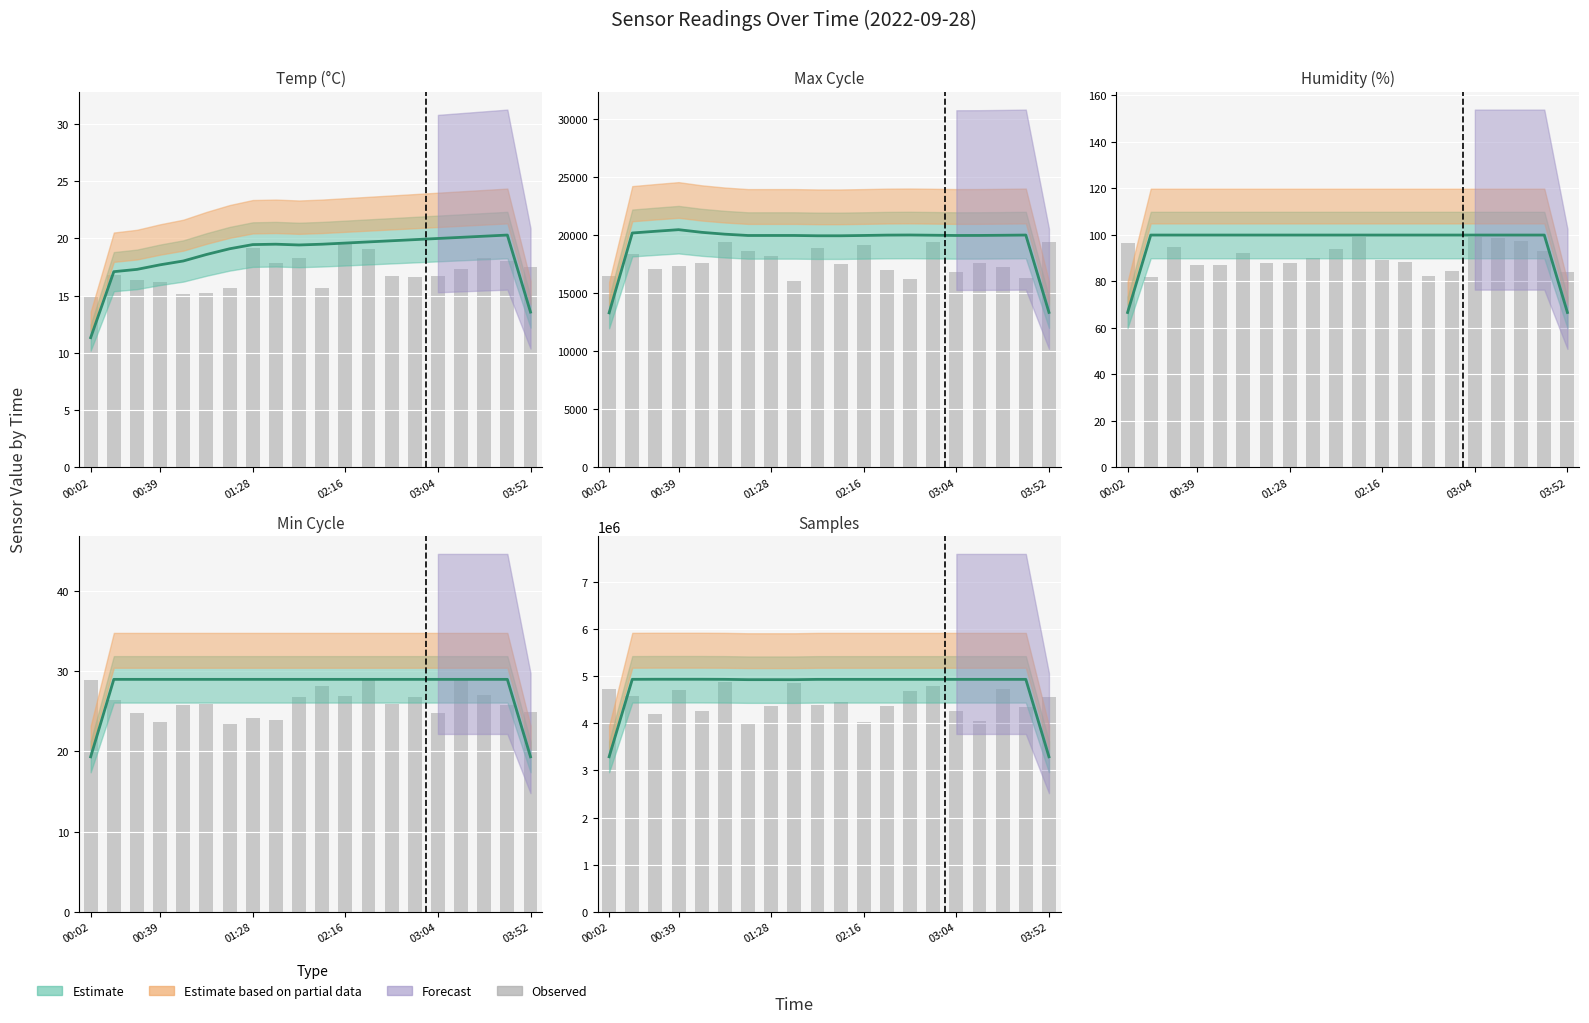

What is the difference between the values at 15 and 16?

216760.7